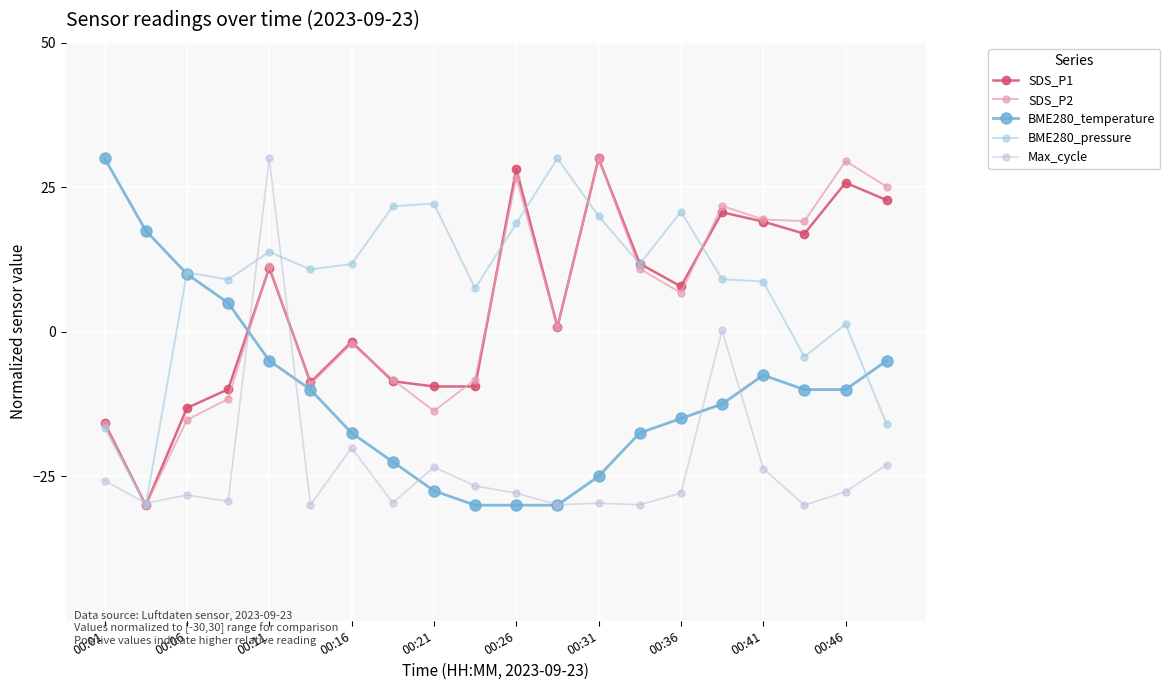

True or false: BME280_pressure and SDS_P2 cross at least once.

True